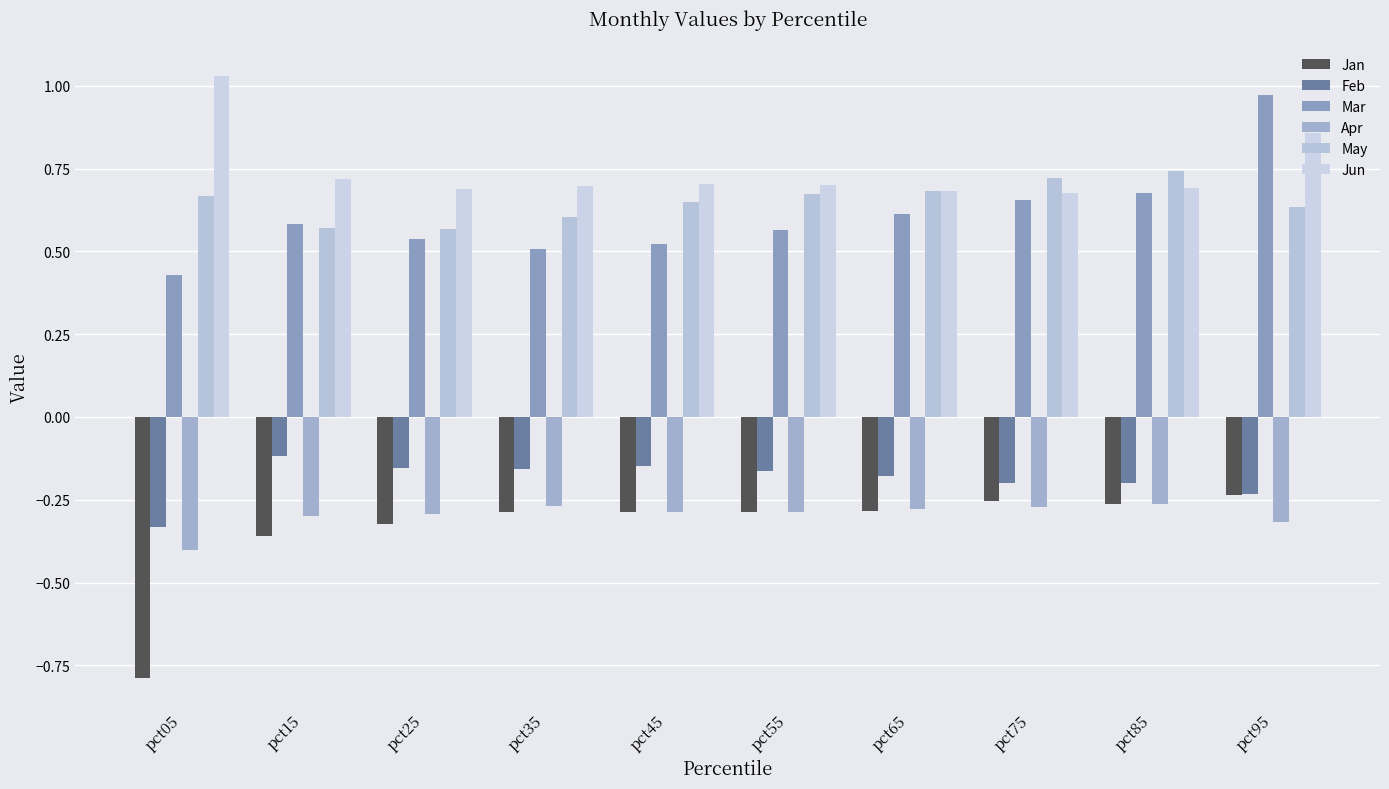

What is the value of the Apr bar at the 3rd from the left?

-0.3